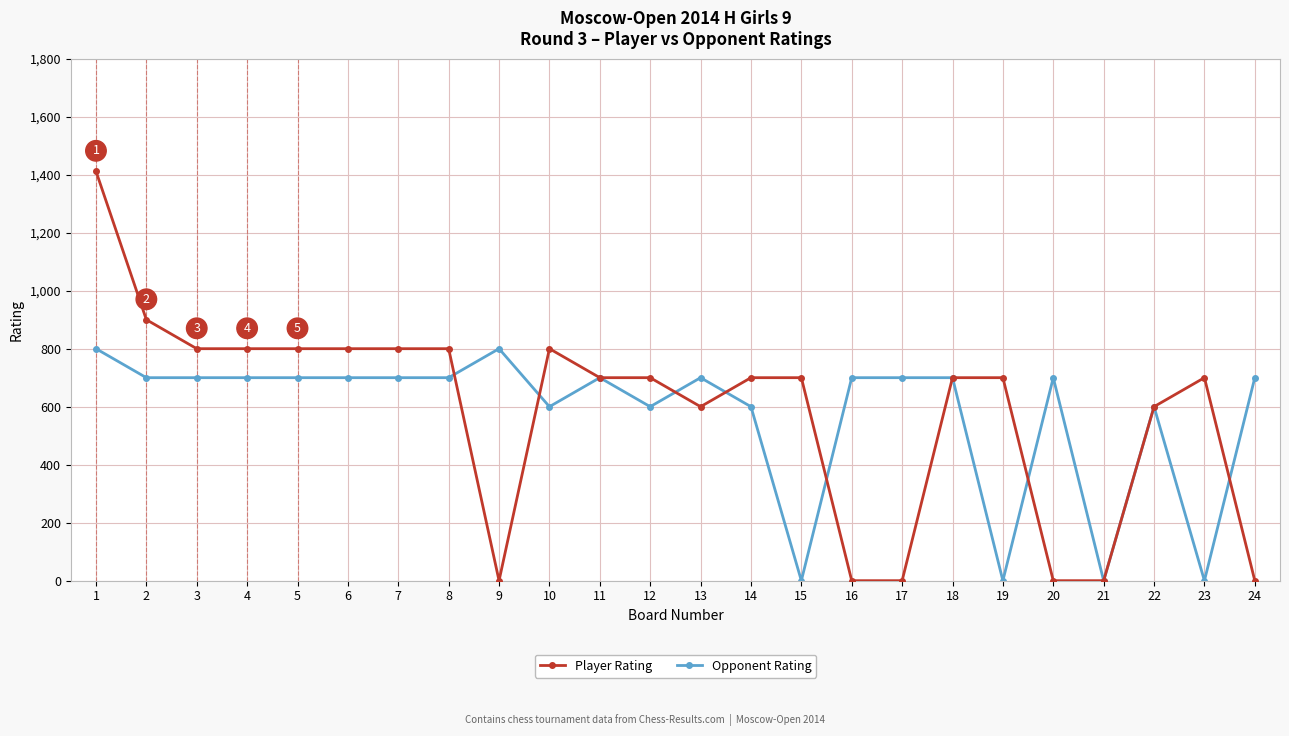

Which series has the widest spread of values?

Player Rating